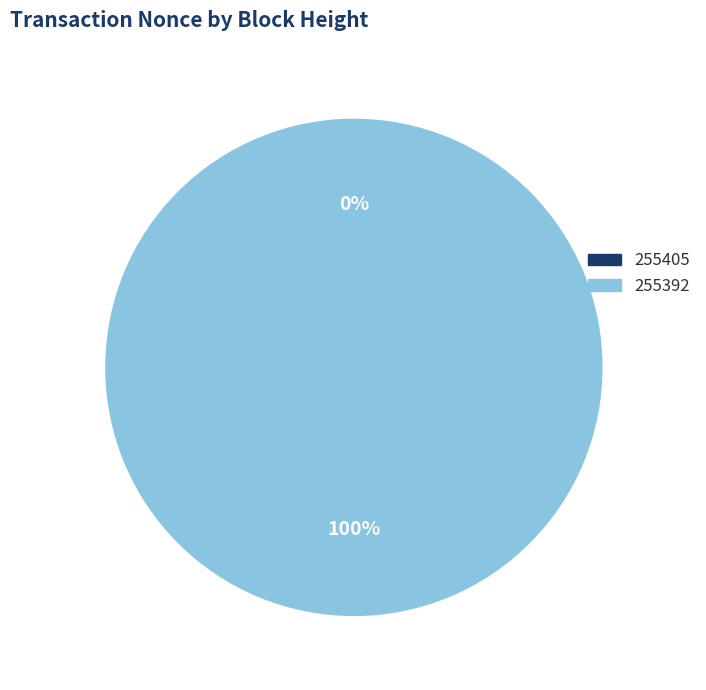

To the nearest percent, what portion does 255392 represent?

100%